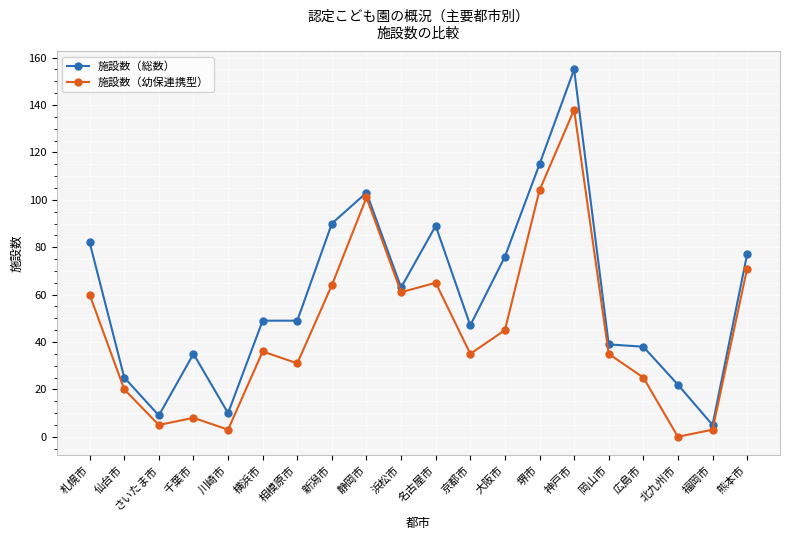

Is this an area chart (filled region under the line)?

No